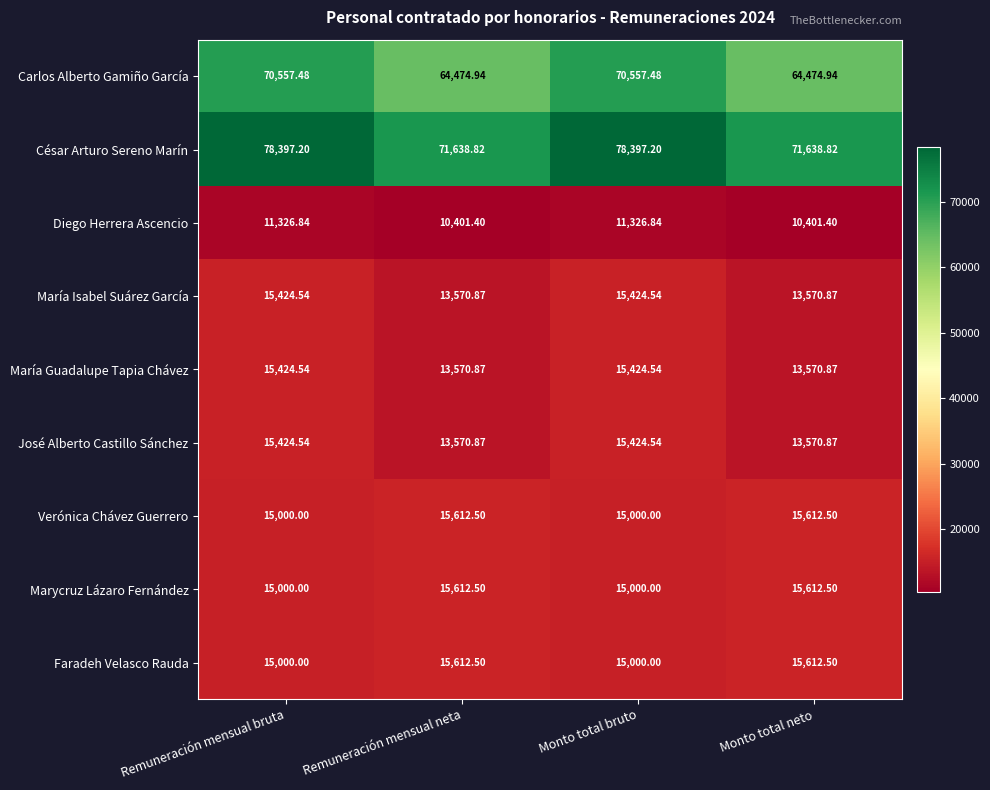

Where does the Verónica Chávez Guerrero series first go above 15612?

Remuneración mensual neta